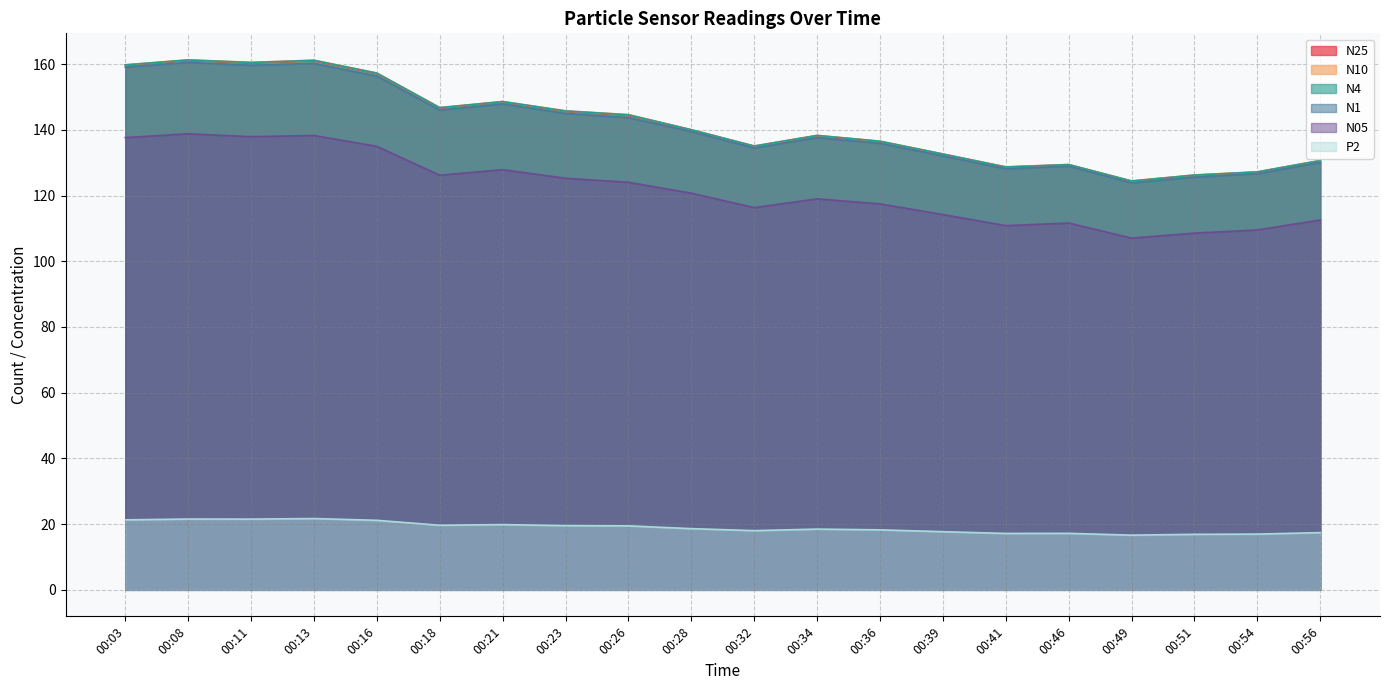

What is the value of the P2 point at the 20th from the left?

17.4